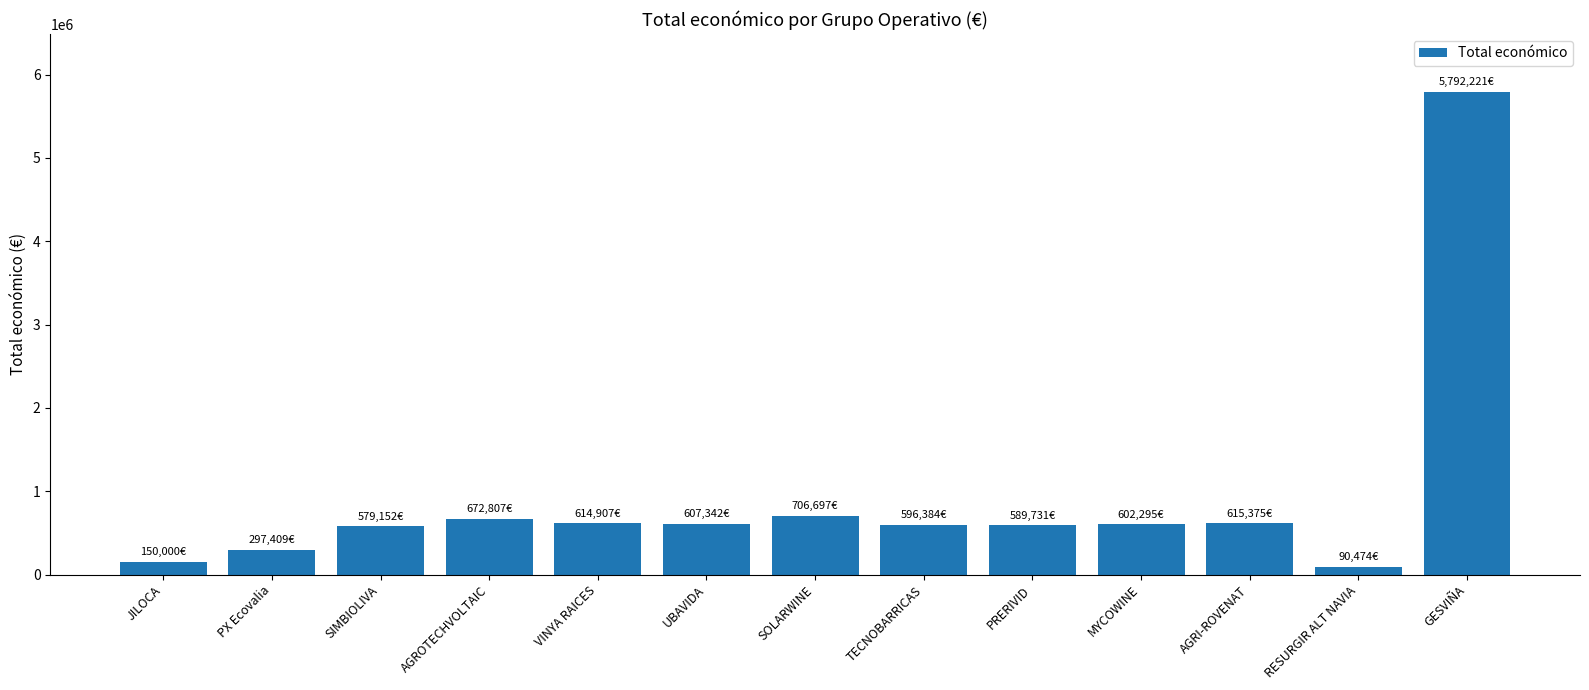

Which has a higher value, RESURGIR ALT NAVIA or SOLARWINE?

SOLARWINE